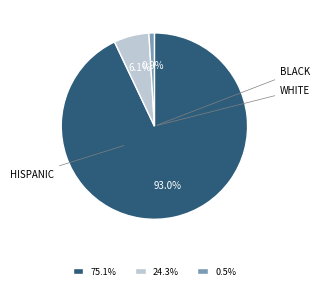

To the nearest percent, what is the average slice percentage?

33%